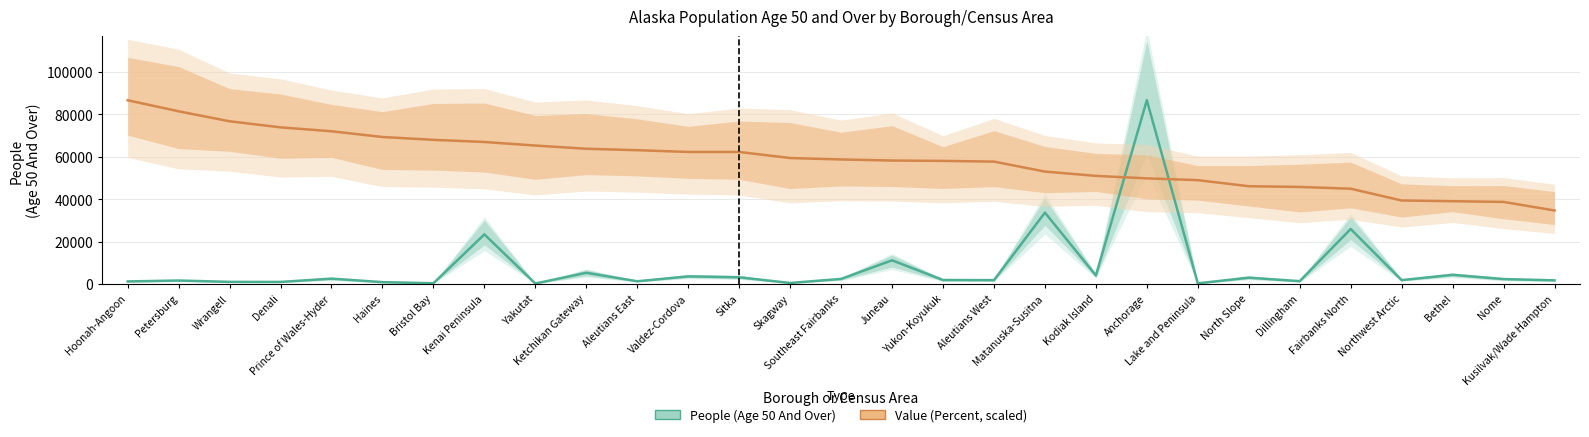

How many values in the People (Age 50 And Over) series exceed 1876?

14